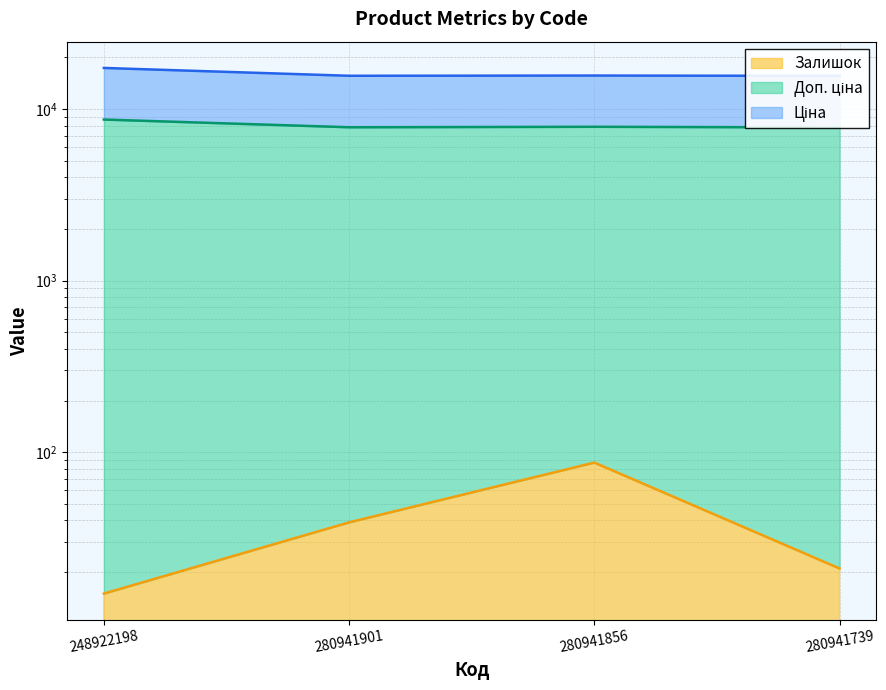

At which label does Ціна reach its peak?

248922198